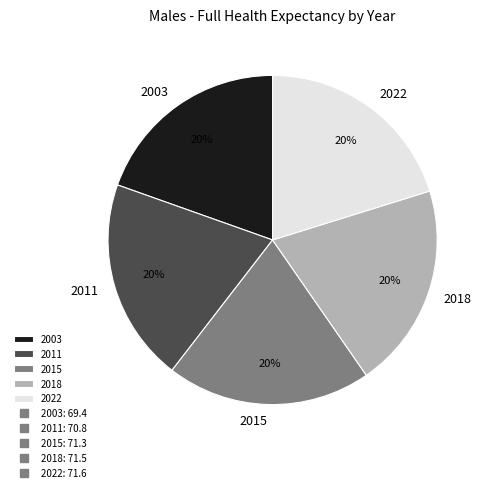

Do 2018 and 2015 together represent more than half of the pie?

No